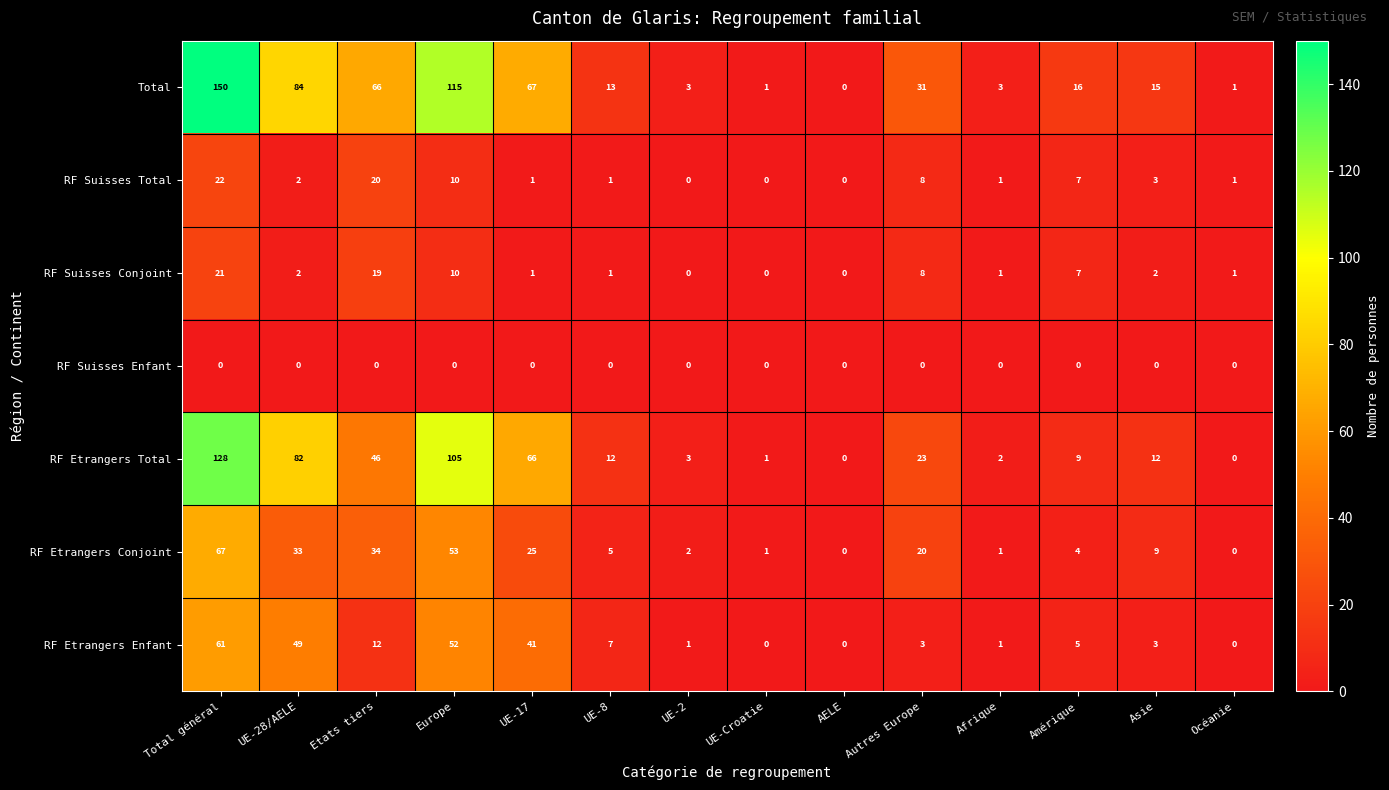

Which series has the widest spread of values?

Total